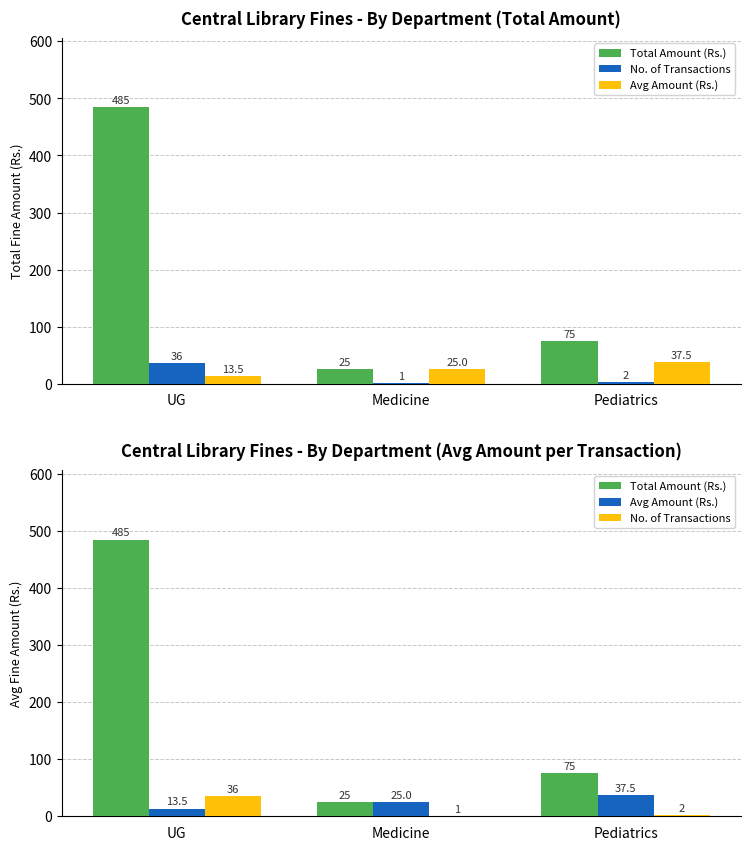

How many values in the Total Amount (Rs.) series are below 75?

1